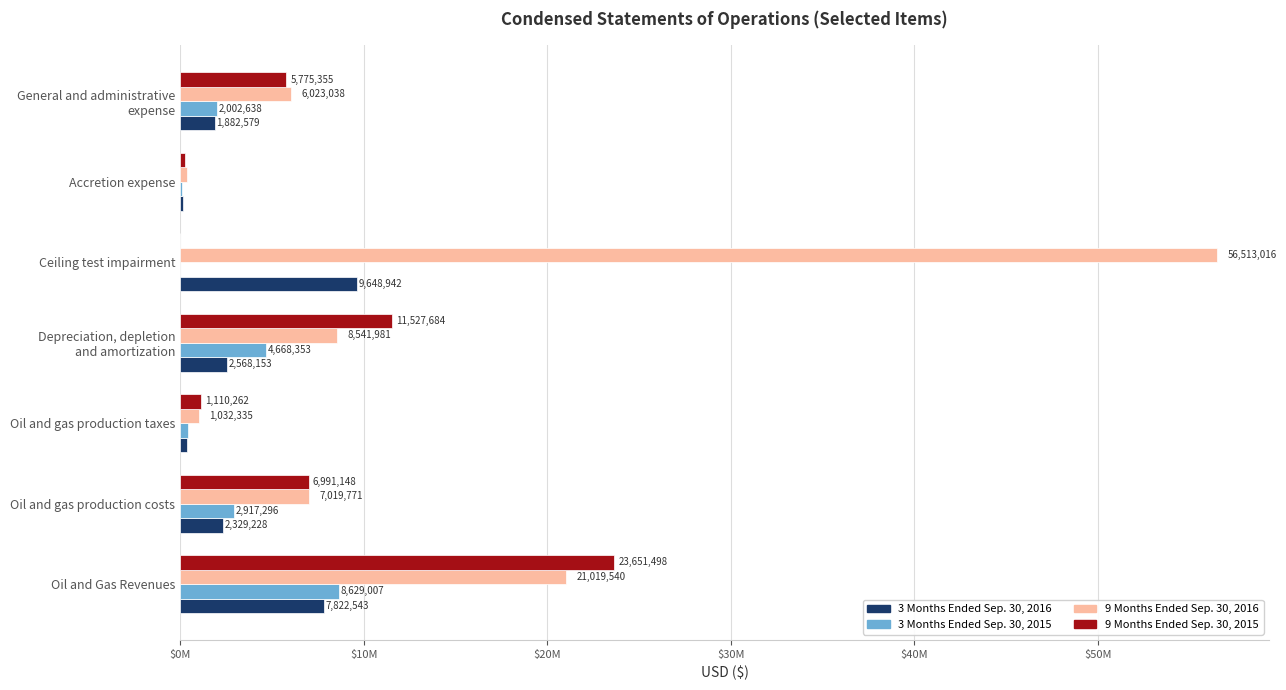

At which category does the chart reach its peak across all series?

Ceiling test impairment